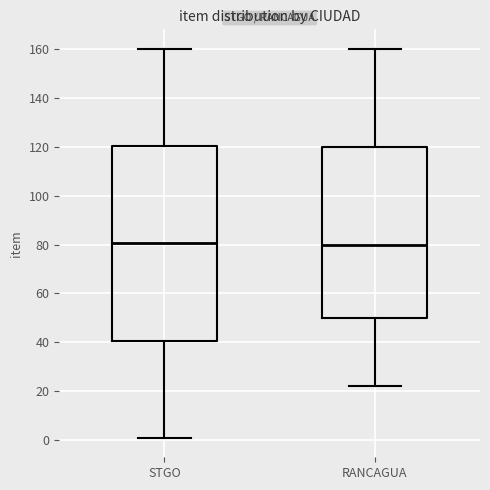

Reading left to right, transcribe this box plot: for each box, give where its median line is, the range the box spans, and where its two whiskers end, as read against the y-axis. The values are not printed on the chart, so give them approximately, as read against the axis.

STGO: median 80, box 40 to 120, whiskers 2 to 160
RANCAGUA: median 80, box 50 to 120, whiskers 22 to 160